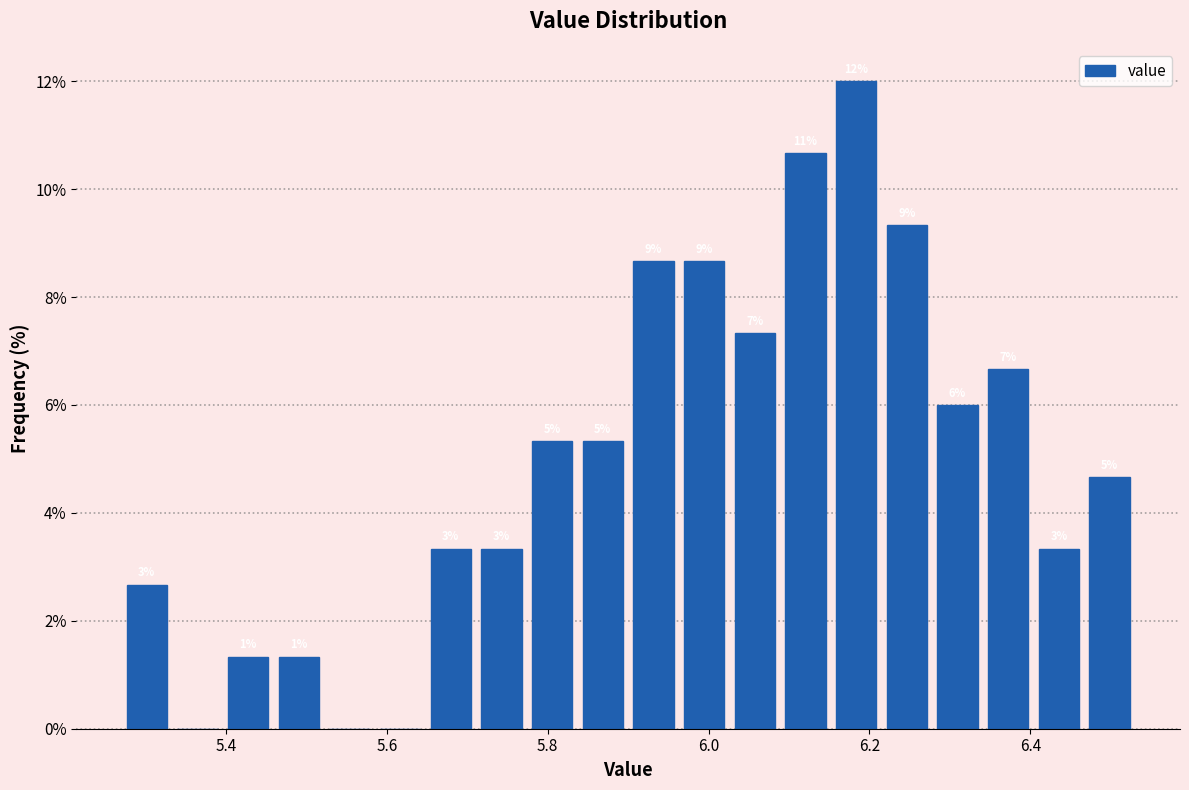

Read against the x-axis, roughly where is the centre of the tallest bar?

6.18